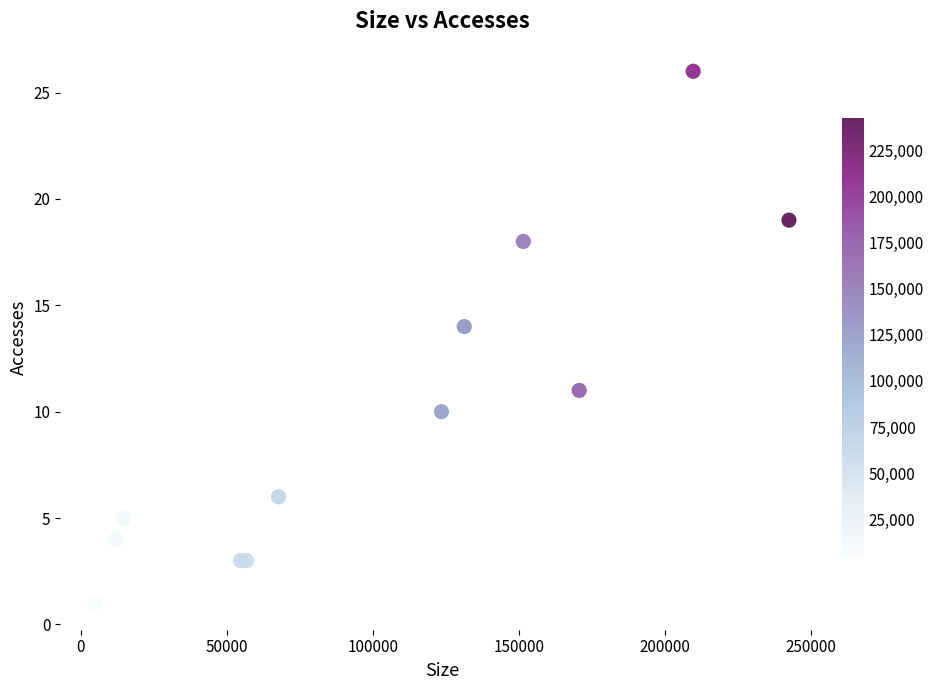

What Y value in the scatter plot is closest to 13?

14